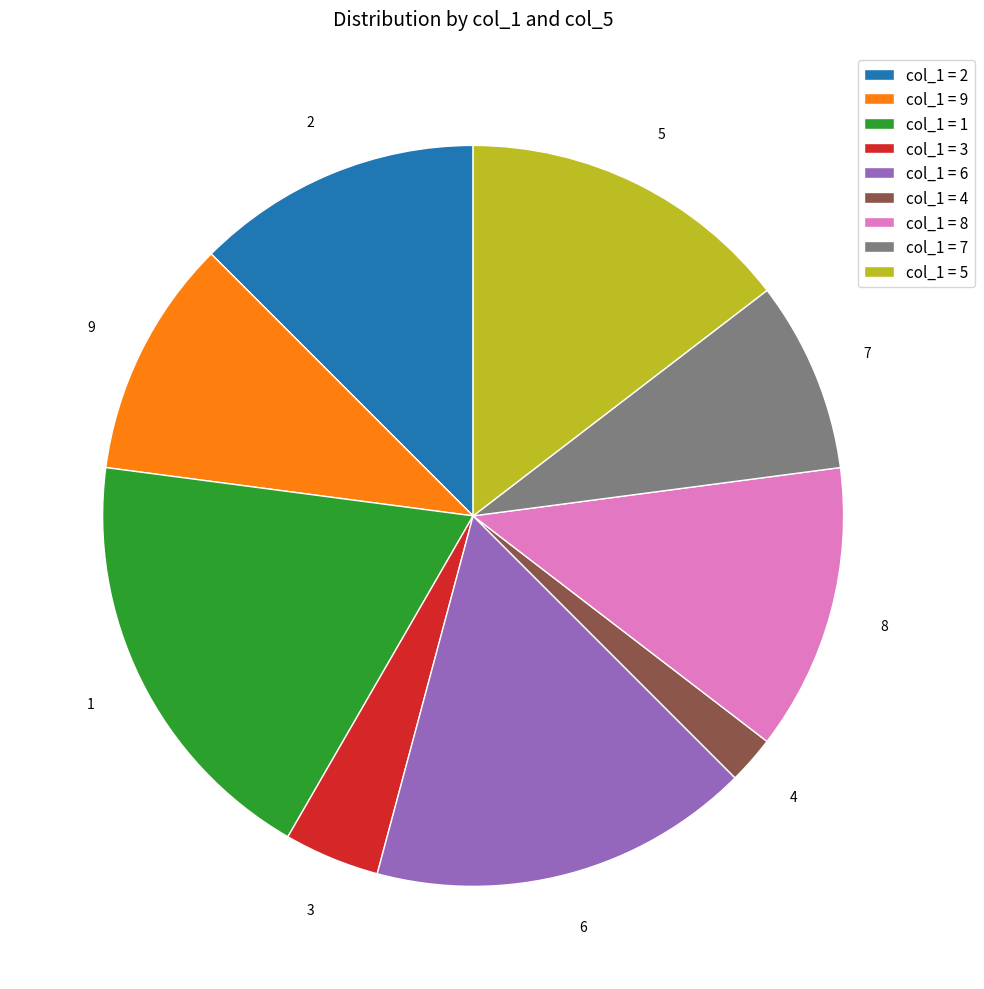

How many slices are in this pie chart?

9